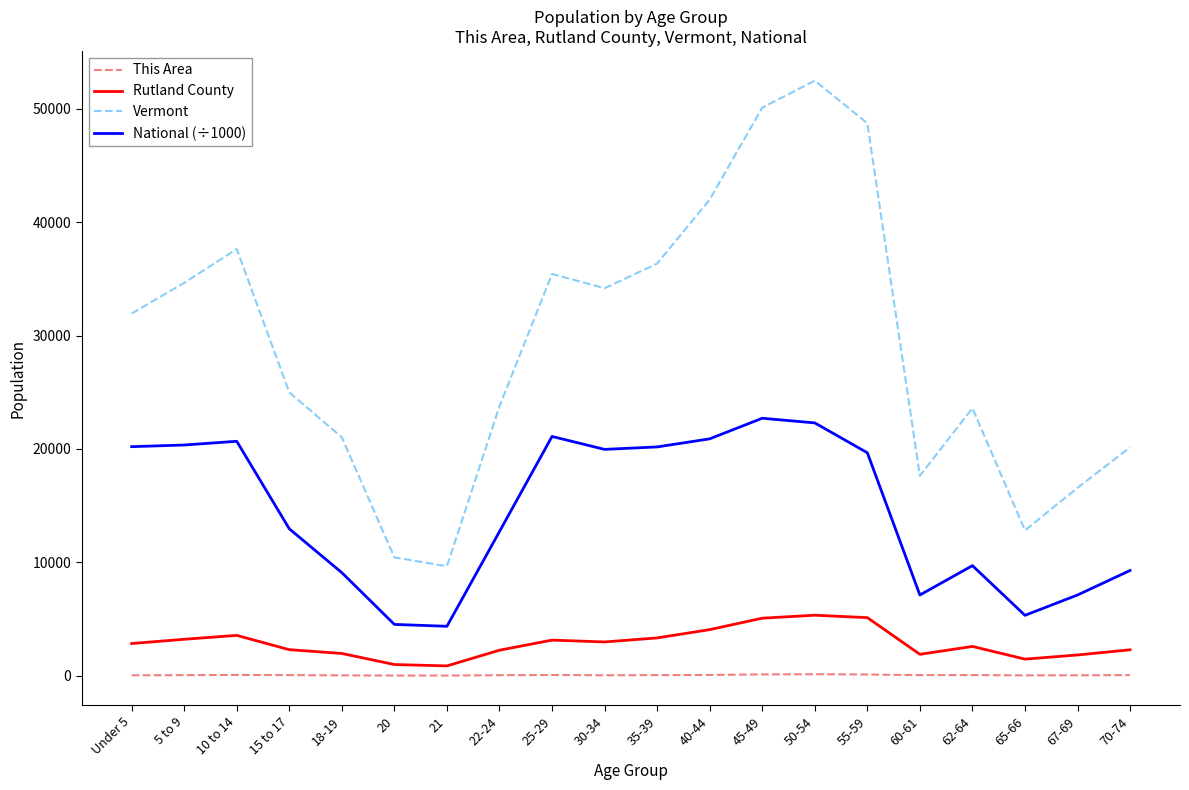

At which label is Vermont closest to 31072?

Under 5